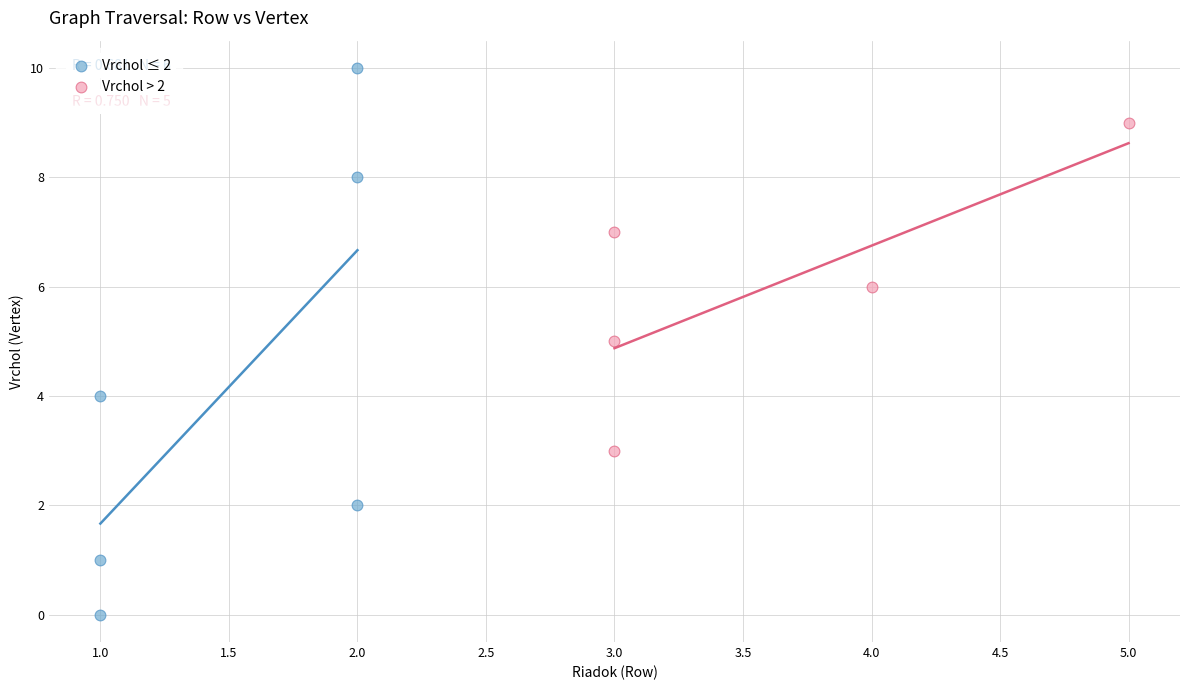

Which series contains the highest Y value?

Vrchol ≤ 2